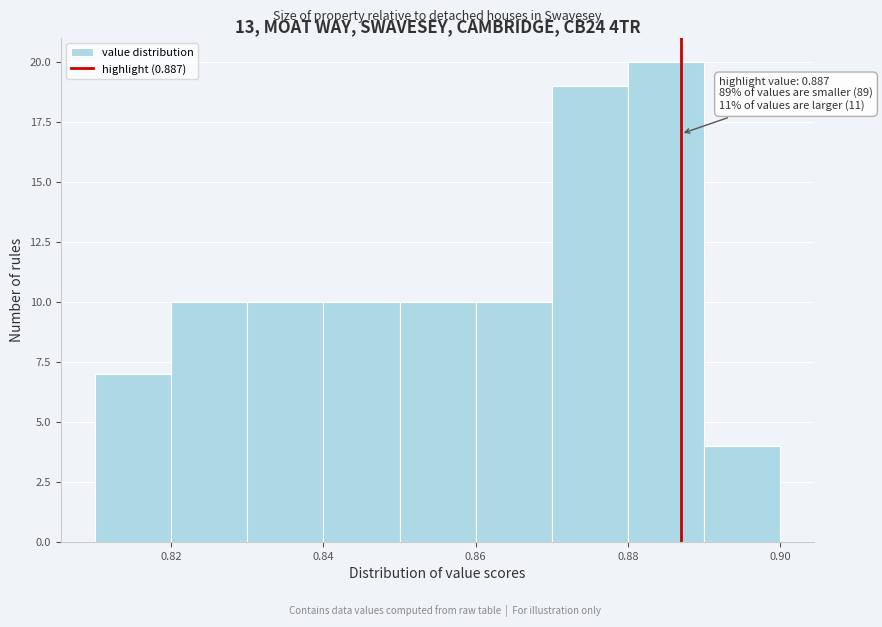

Which range on the x-axis has the tallest bar?

0.88 to 0.89